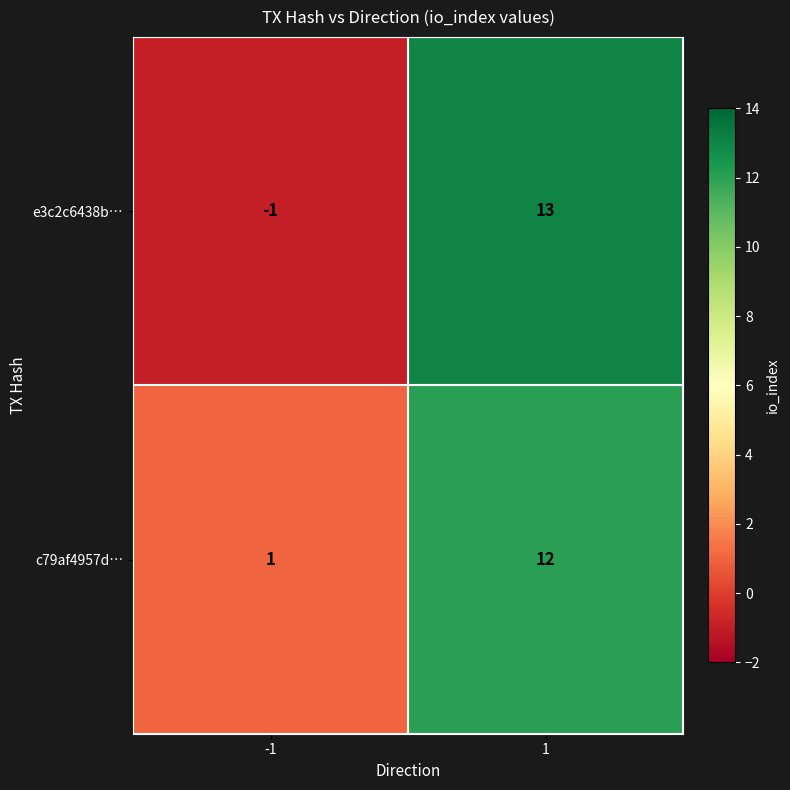

At which category is the sum across all series the highest?

1